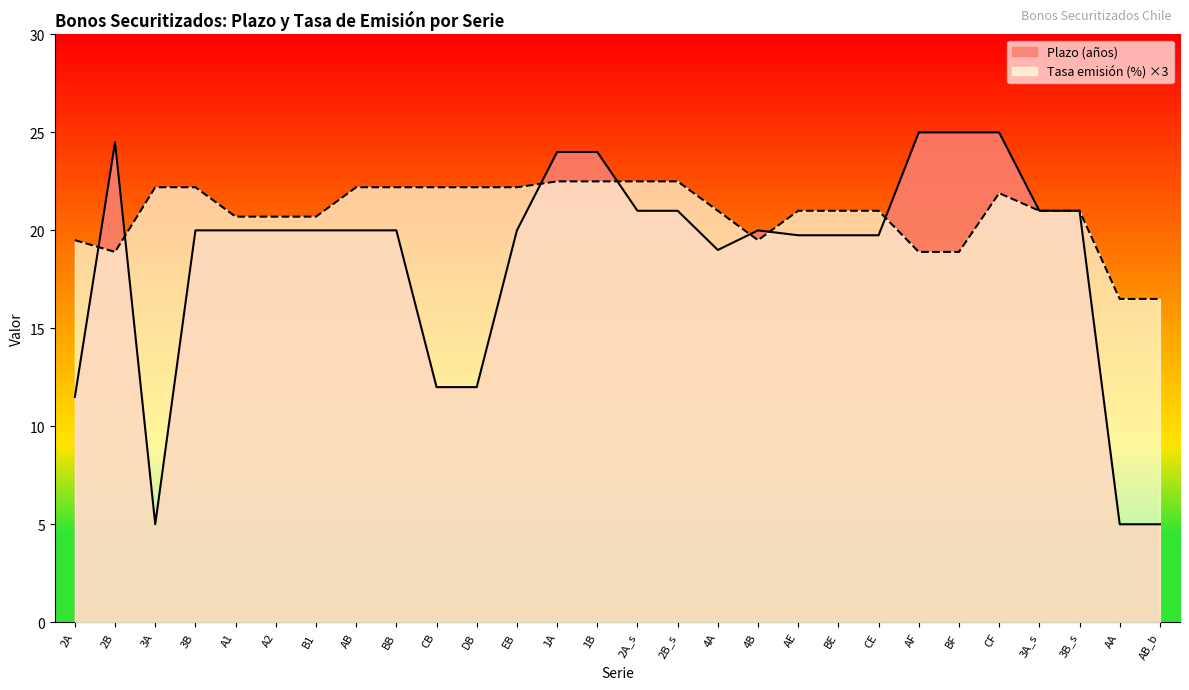

What is the sum of all Plazo (años) values?

520.2